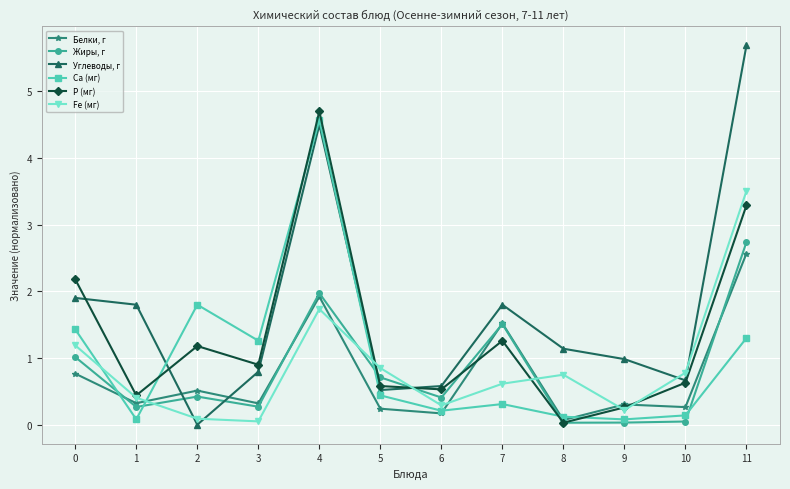

Which series has the largest total across all categories?

Углеводы, г